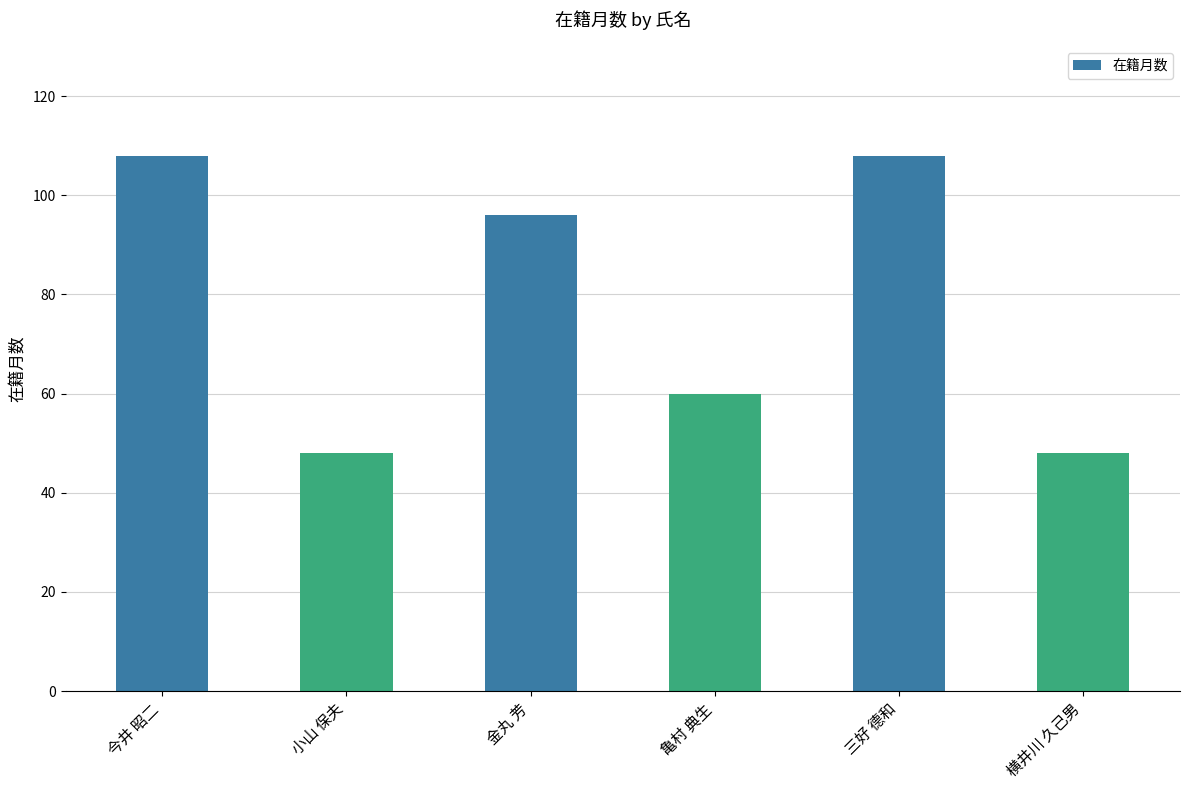

Count the number of categories in the chart.

6